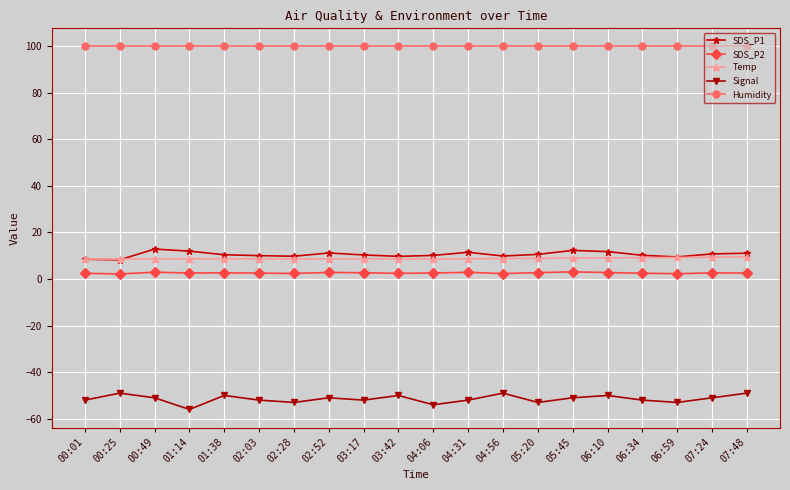

Which series has the largest total across all categories?

Humidity